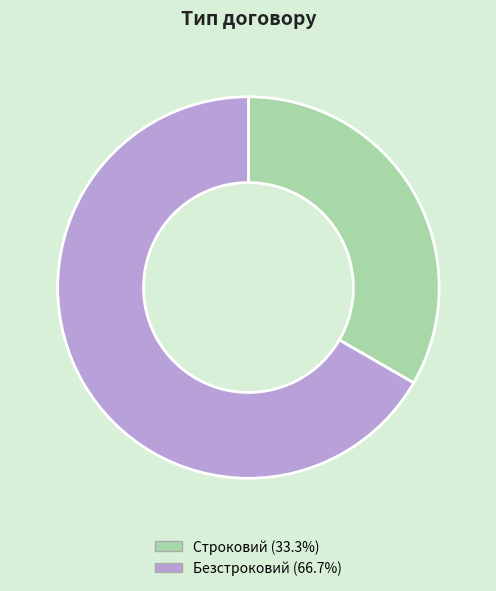

The Строковий slice represents 33% of the pie. True or false?

True